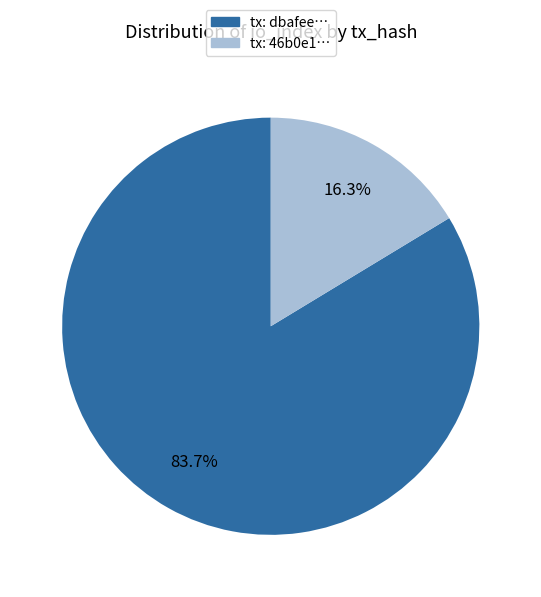

Is there any slice that represents more than half of the pie?

Yes